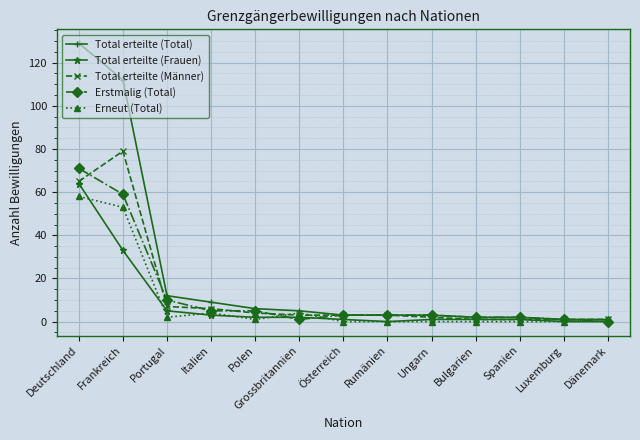

How many data points in Erneut (Total) are less than 1?

6